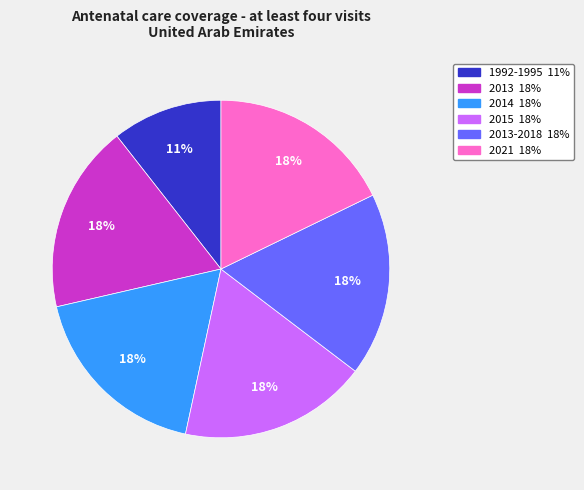

To the nearest percent, what is the difference between the largest and smallest slice percentages?

7%